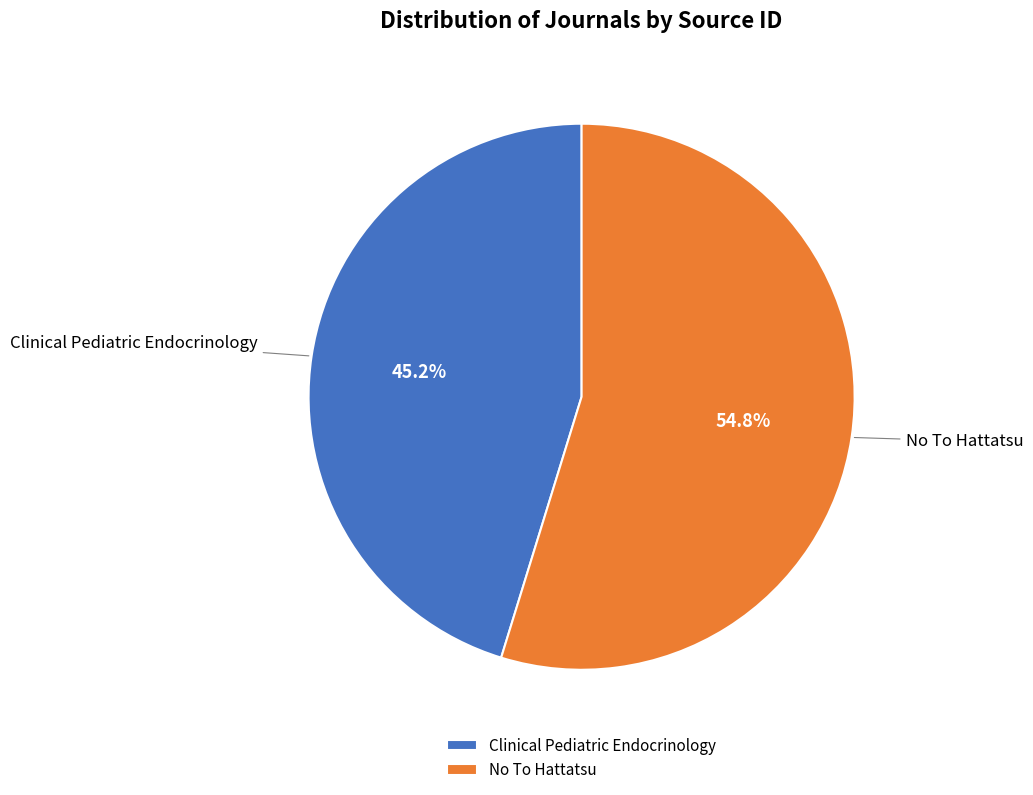

Rank the categories by value from highest to lowest.

No To Hattatsu, Clinical Pediatric Endocrinology